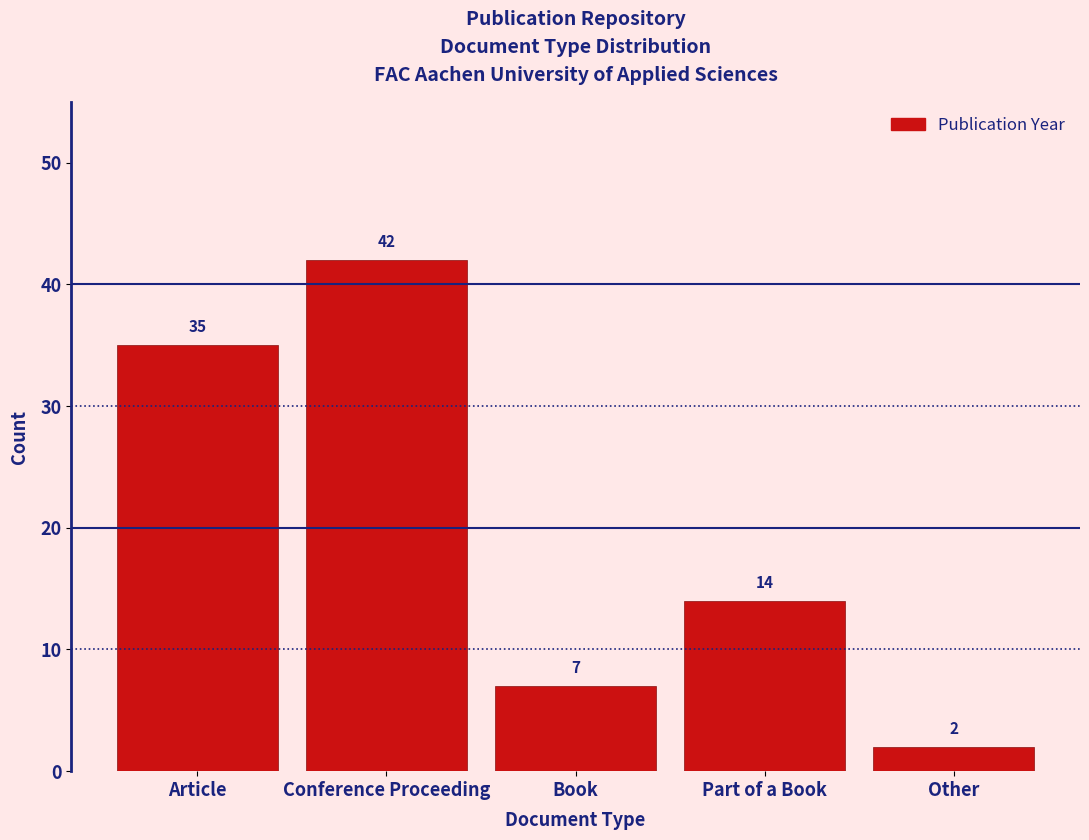

Reading left to right, what are all the values shown in this chart?

35	42	7	14	2